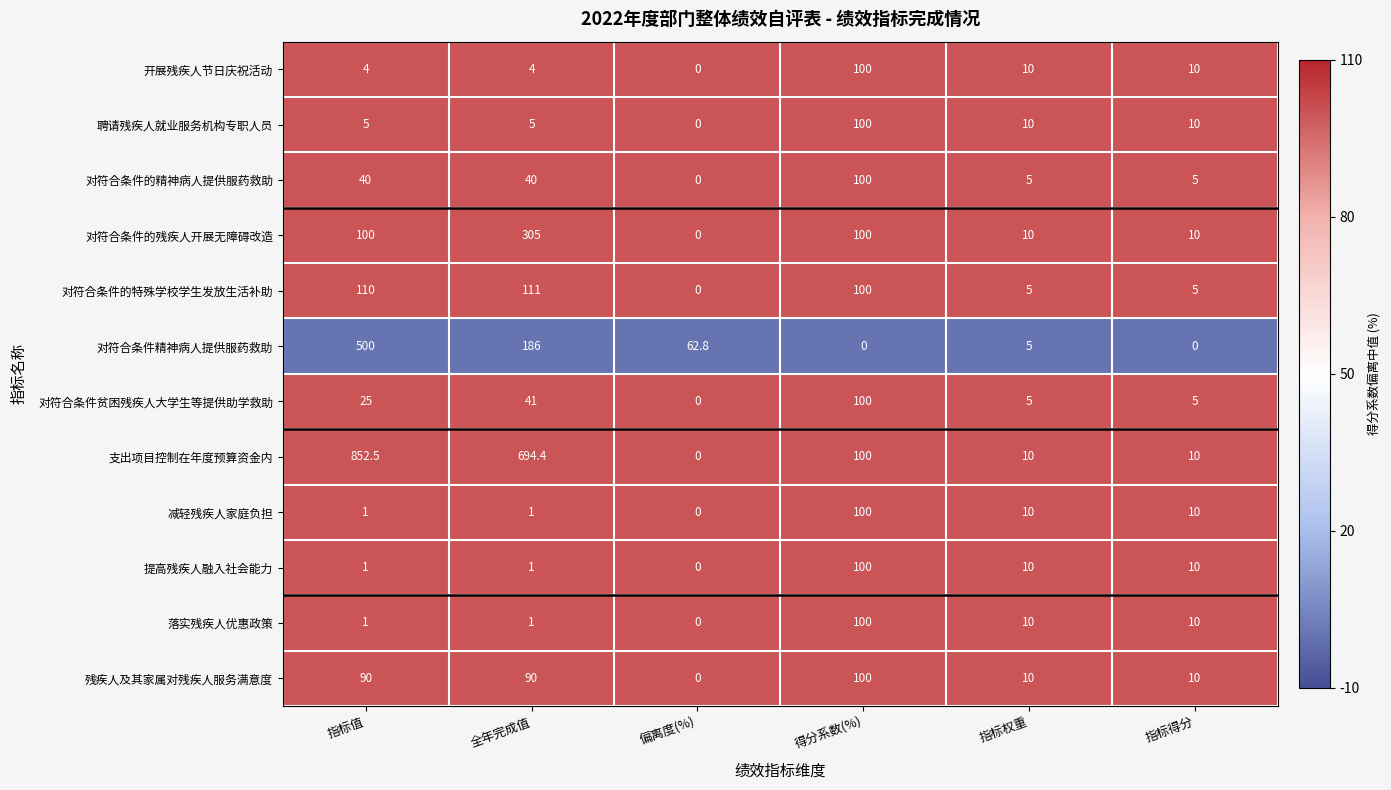

What is the approximate value of 对符合条件的特殊学校学生发放生活补助 at 得分系数(%)?

100.0